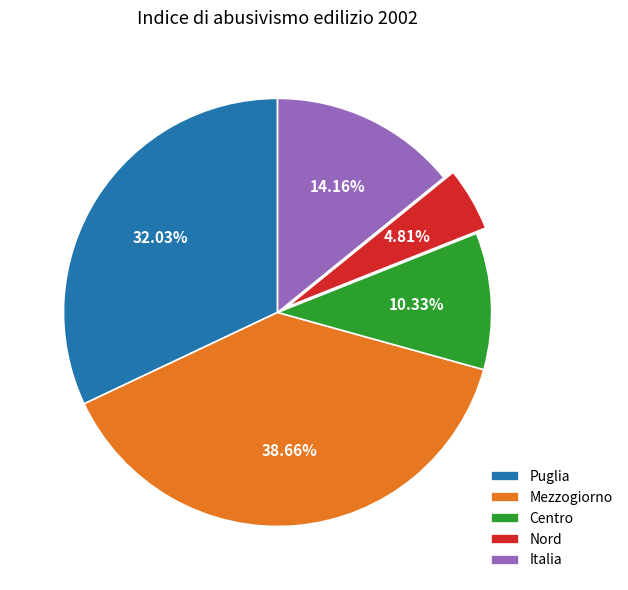

Combined, what portion of the pie is Italia and Mezzogiorno?

52.8%